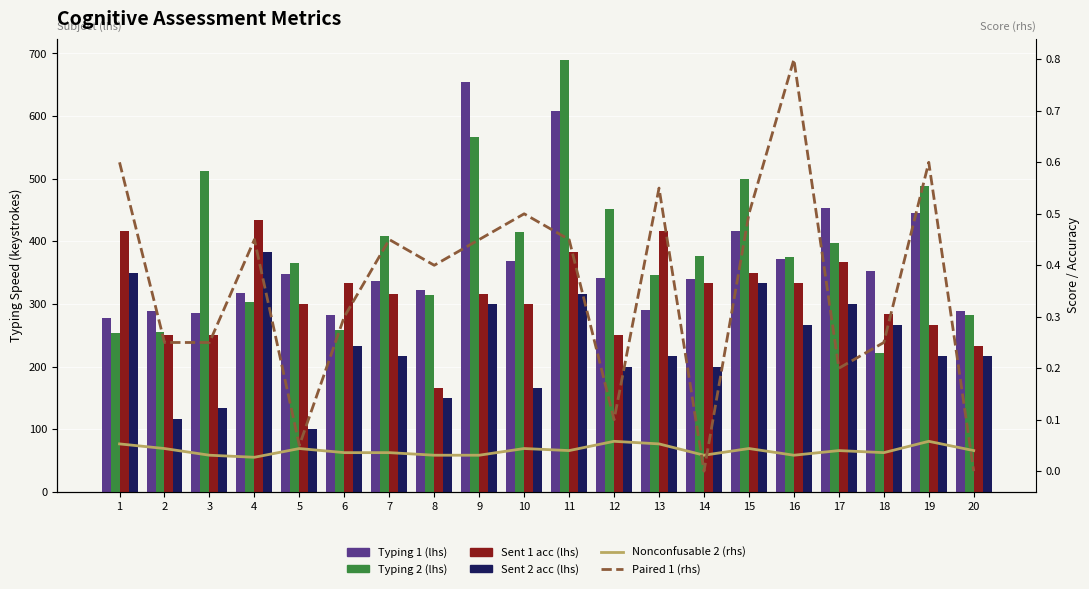

What is the average value of the Sent 2 acc series?

234.1